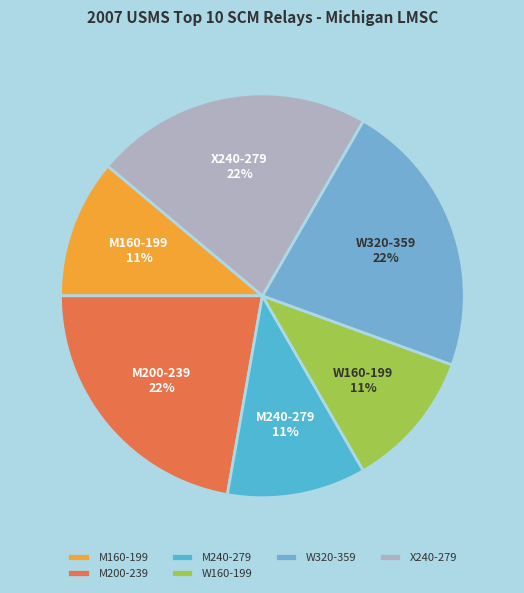

To the nearest percent, what is the difference between the largest and smallest slice percentages?

11%